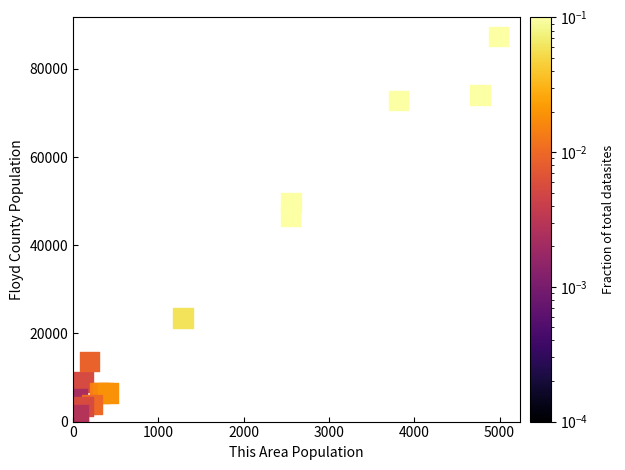

What Y value in the scatter plot is closest to 43717?

46640